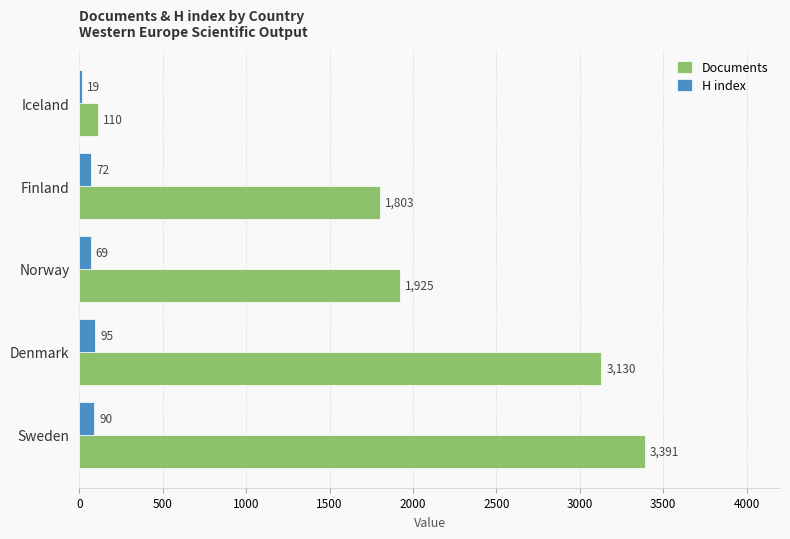

At which category is the sum across all series the highest?

Sweden